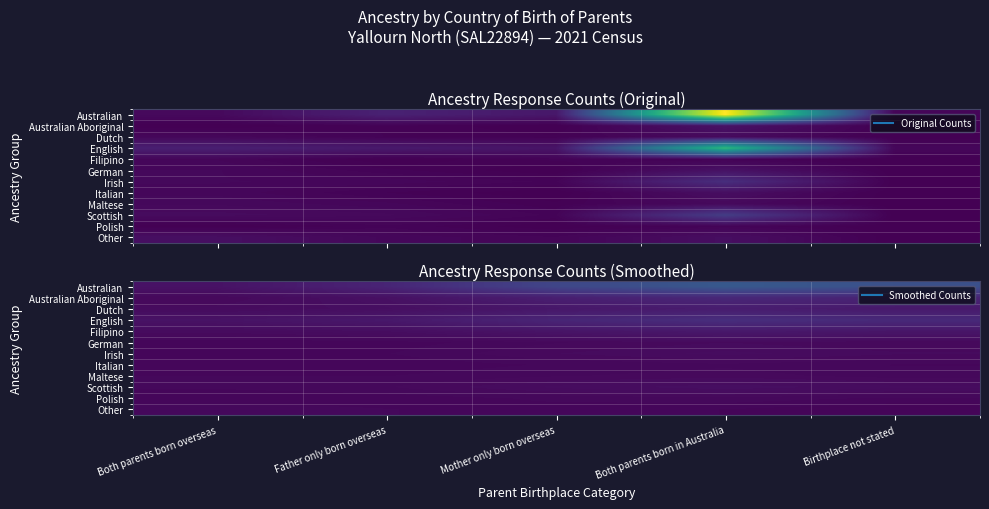

Rank the categories by Filipino value from lowest to highest.

Both parents born overseas, Father only born overseas, Mother only born overseas, Birthplace not stated, Both parents born in Australia